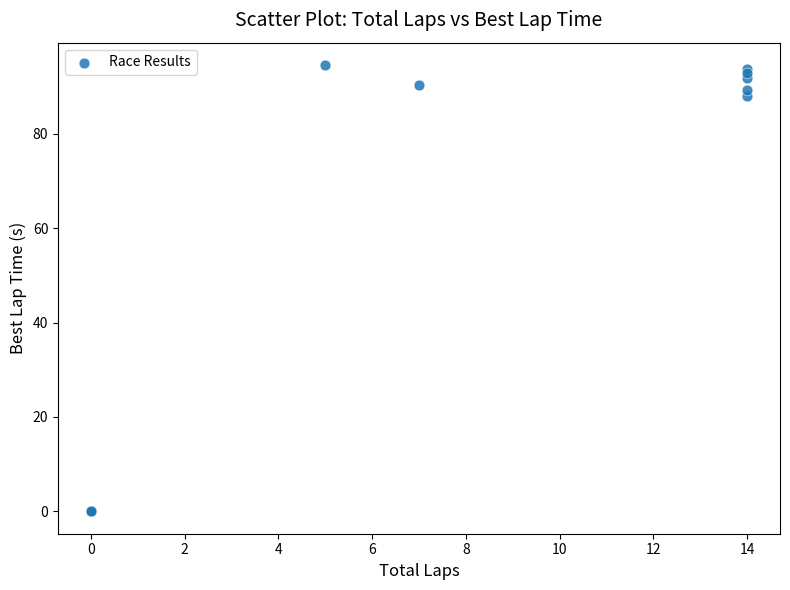

What Y value in the scatter plot is closest to 47?

88.0